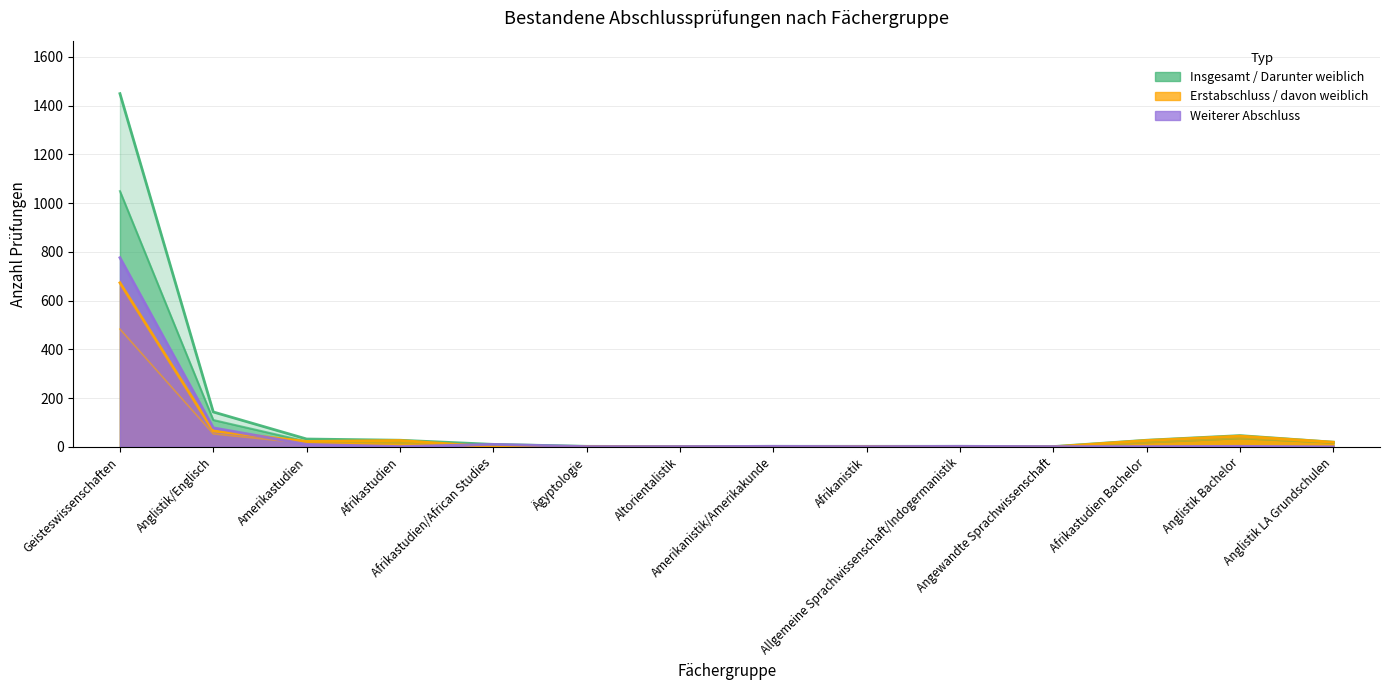

True or false: Erstabschluss and Insgesamt cross at least once.

False